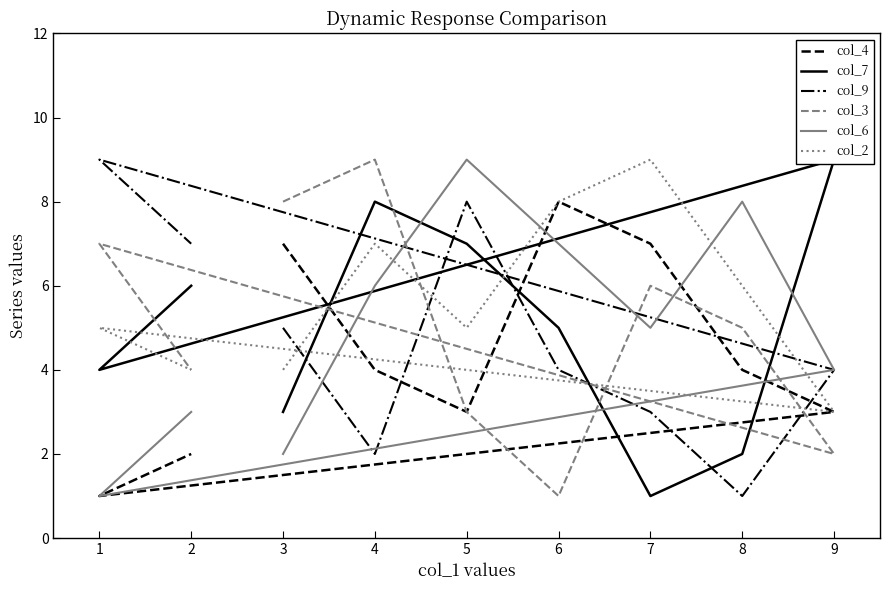

True or false: col_4 has more than 2 interior local peaks.

False